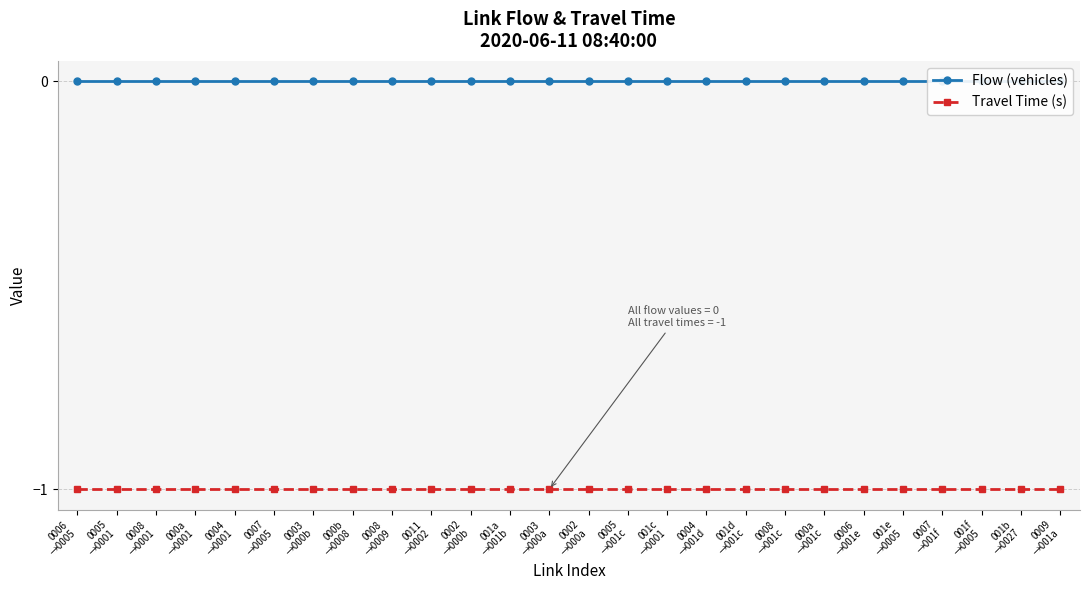

Reading left to right, extract all data points from this chart.

Flow (vehicles): 0006
→0005=0	0005
→0001=0	0008
→0001=0	000a
→0001=0	0004
→0001=0	0007
→0005=0	0003
→000b=0	000b
→0008=0	0008
→0009=0	0011
→0002=0	0002
→000b=0	001a
→001b=0	0003
→000a=0	0002
→000a=0	0005
→001c=0	001c
→0001=0	0004
→001d=0	001d
→001c=0	0008
→001c=0	000a
→001c=0	0006
→001e=0	001e
→0005=0	0007
→001f=0	001f
→0005=0	001b
→0027=0	0009
→001a=0
Travel Time (s): 0006
→0005=-1	0005
→0001=-1	0008
→0001=-1	000a
→0001=-1	0004
→0001=-1	0007
→0005=-1	0003
→000b=-1	000b
→0008=-1	0008
→0009=-1	0011
→0002=-1	0002
→000b=-1	001a
→001b=-1	0003
→000a=-1	0002
→000a=-1	0005
→001c=-1	001c
→0001=-1	0004
→001d=-1	001d
→001c=-1	0008
→001c=-1	000a
→001c=-1	0006
→001e=-1	001e
→0005=-1	0007
→001f=-1	001f
→0005=-1	001b
→0027=-1	0009
→001a=-1